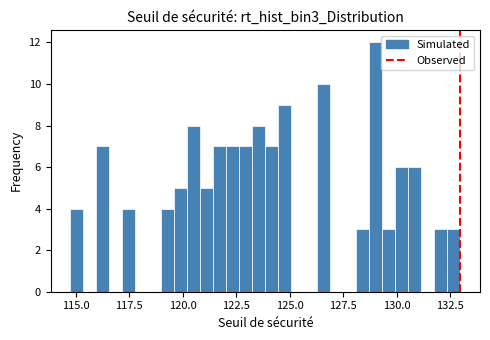

Read against the x-axis, roughly where is the centre of the tallest bar?

129.0